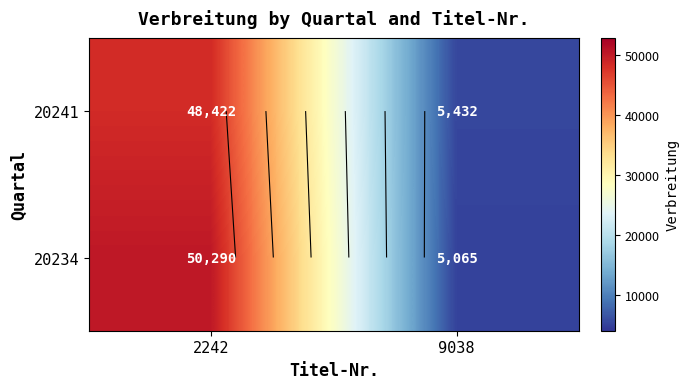

The 20234 series shows 5065 at 9038. True or false?

True